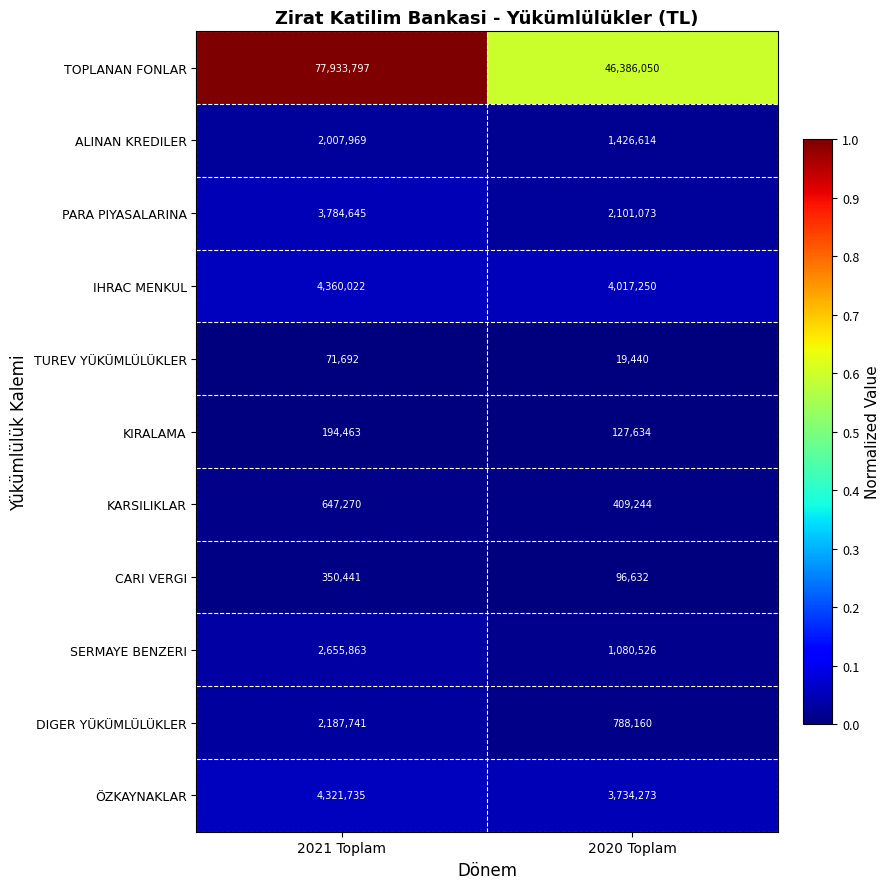

Reading left to right, list all the values displayed in this chart.

TOPLANAN FONLAR: 77933797	46386050
ALINAN KREDILER: 2007969	1426614
PARA PIYASALARINA: 3784645	2101073
IHRAC MENKUL: 4360022	4017250
TUREV YÜKÜMLÜLÜKLER: 71692	19440
KIRALAMA: 194463	127634
KARSILIKLAR: 647270	409244
CARI VERGI: 350441	96632
SERMAYE BENZERI: 2655863	1080526
DIGER YÜKÜMLÜLÜKLER: 2187741	788160
ÖZKAYNAKLAR: 4321735	3734273